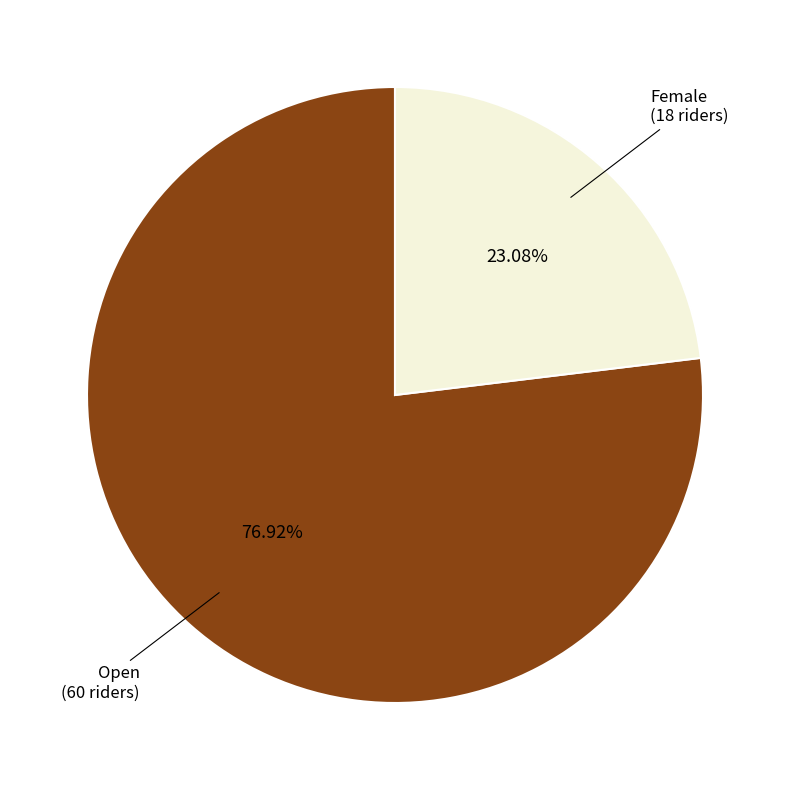

Does any single category account for the majority?

Yes